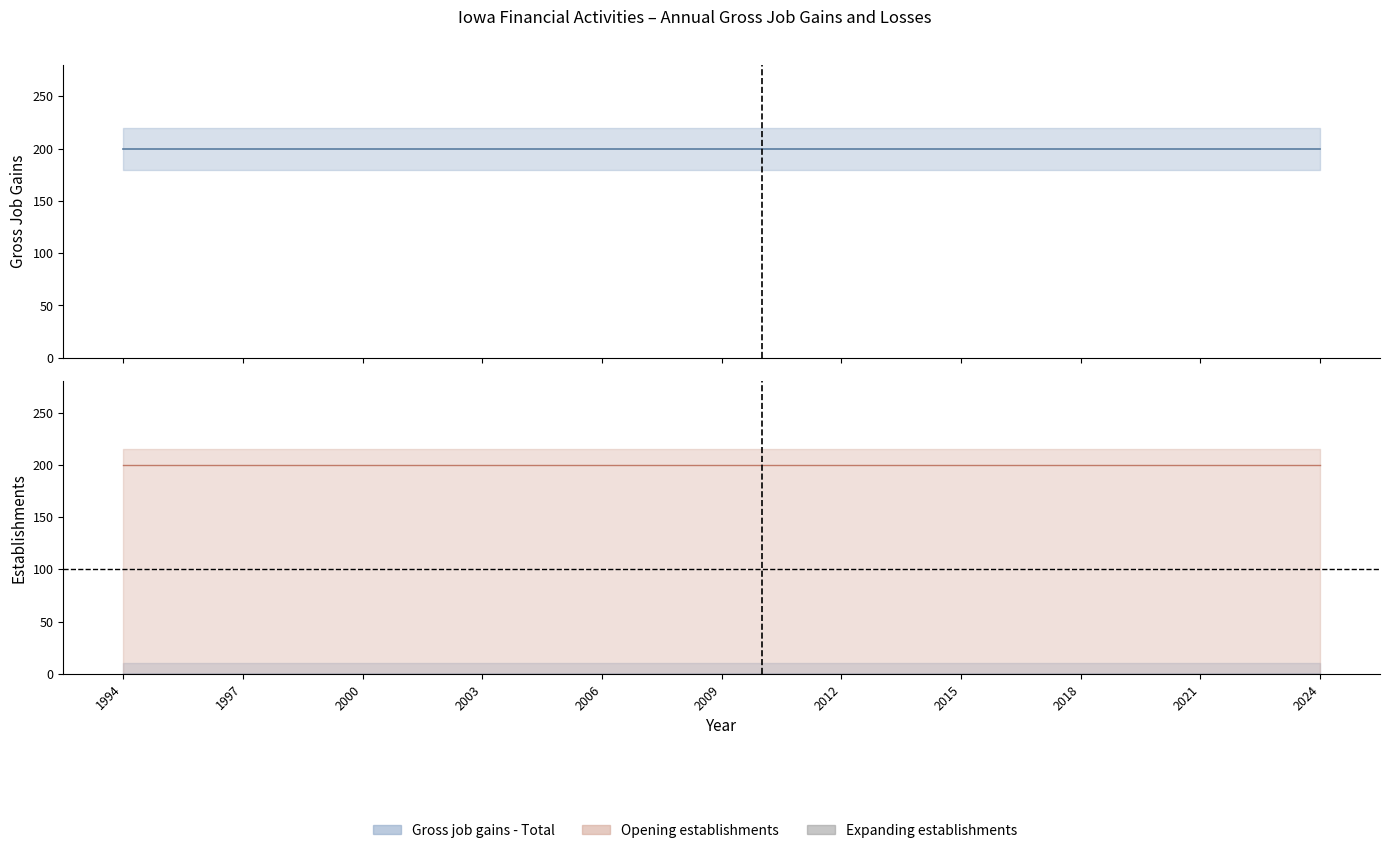

What is the value of the Gross job gains - Total point at the 6th from the left?

200